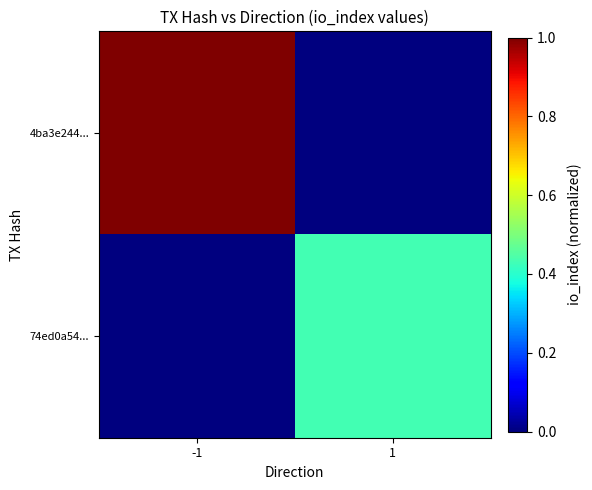

Which category has the lowest value across all series?

1